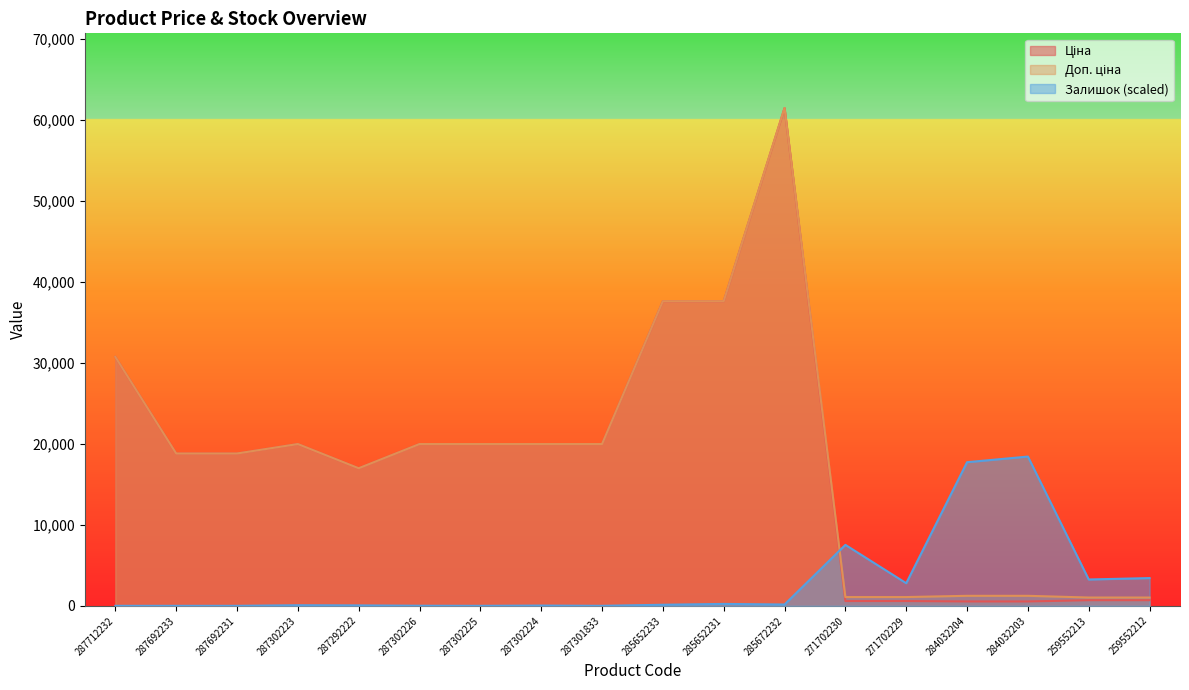

True or false: Доп. ціна and Ціна cross at least once.

False